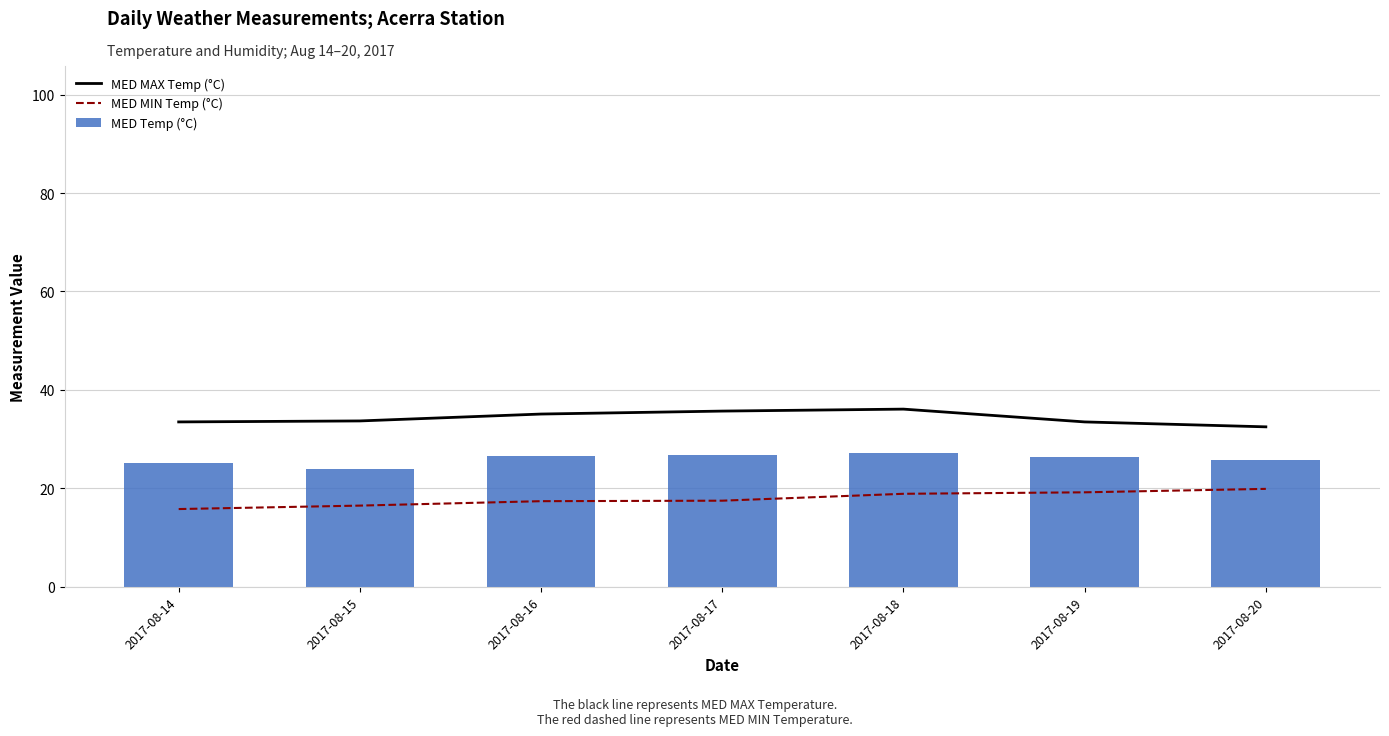

Where does the MED MAX Temp (°C) series first go above 33?

2017-08-14